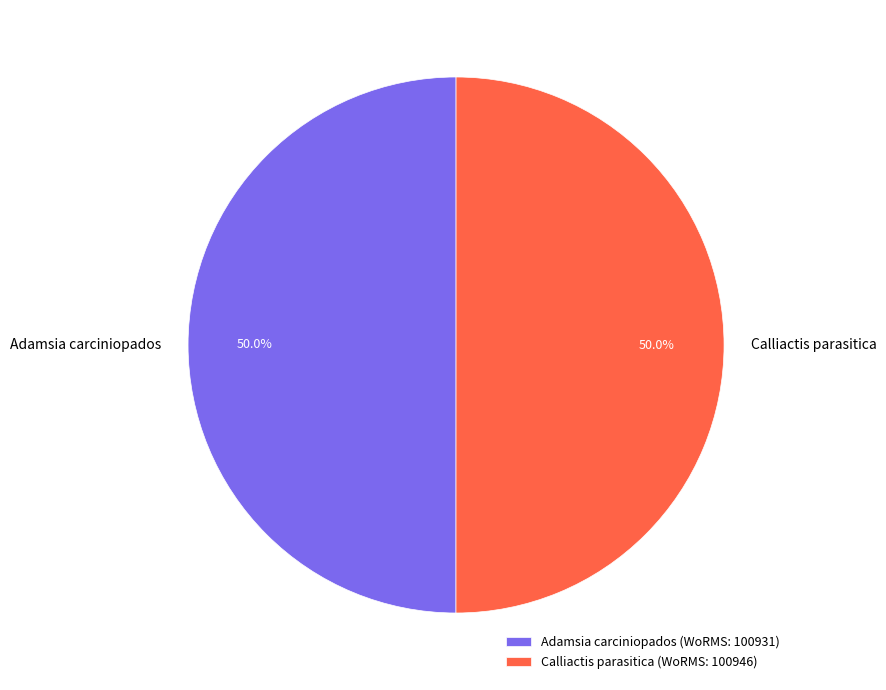

Count the number of slices in the pie.

2